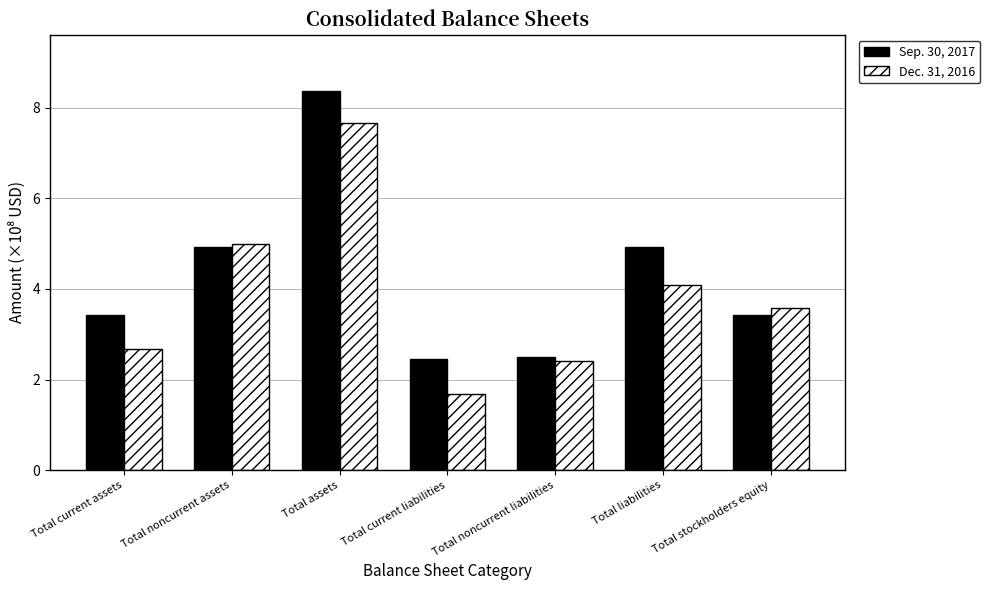

What is the total value across all series at Total current assets?

6.1